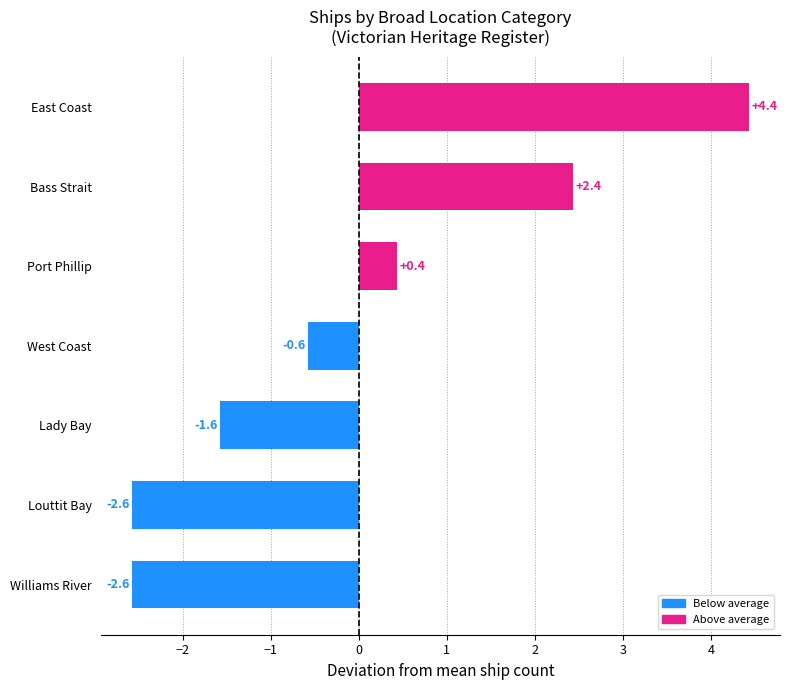

What is the difference between the maximum and minimum values?

7.0